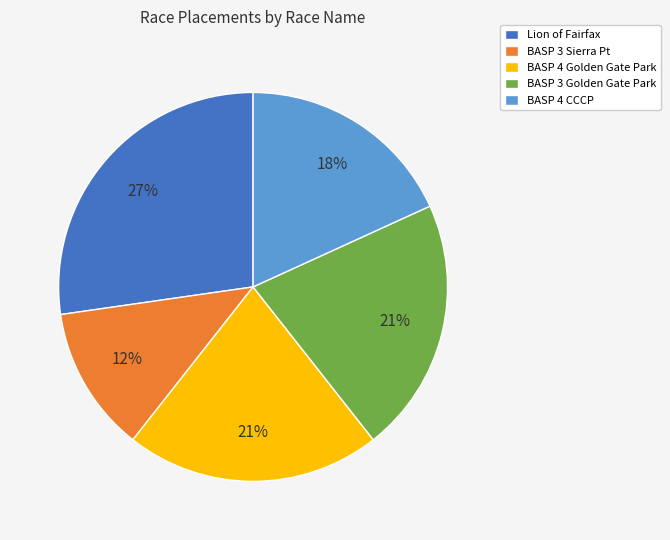

Which category has the smallest portion of the pie?

BASP 3 Sierra Pt